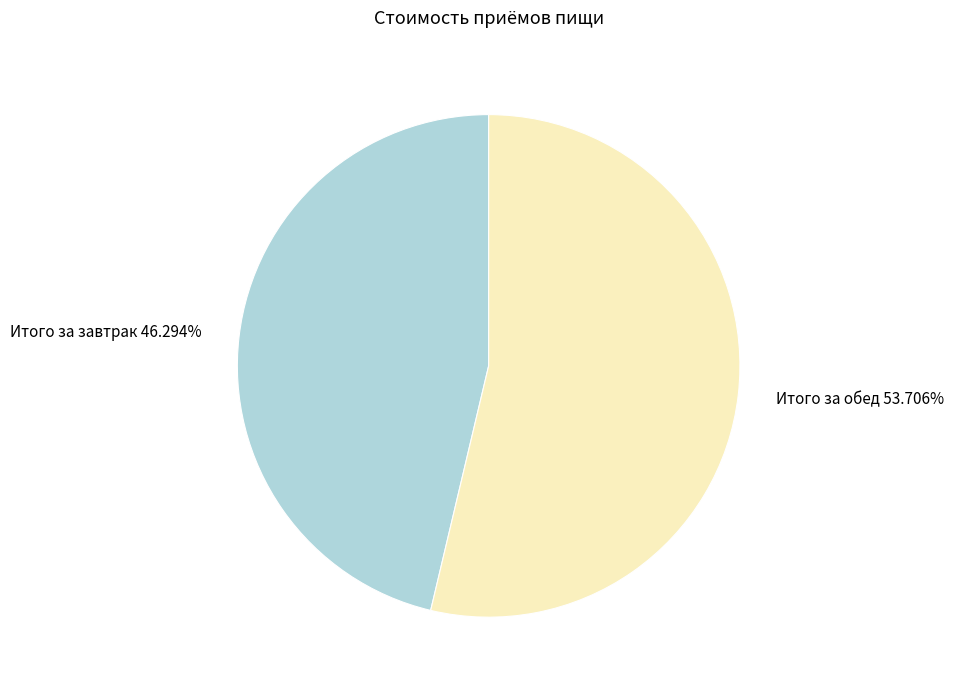

True or false: Итого за обед accounts for 46% of the total.

False